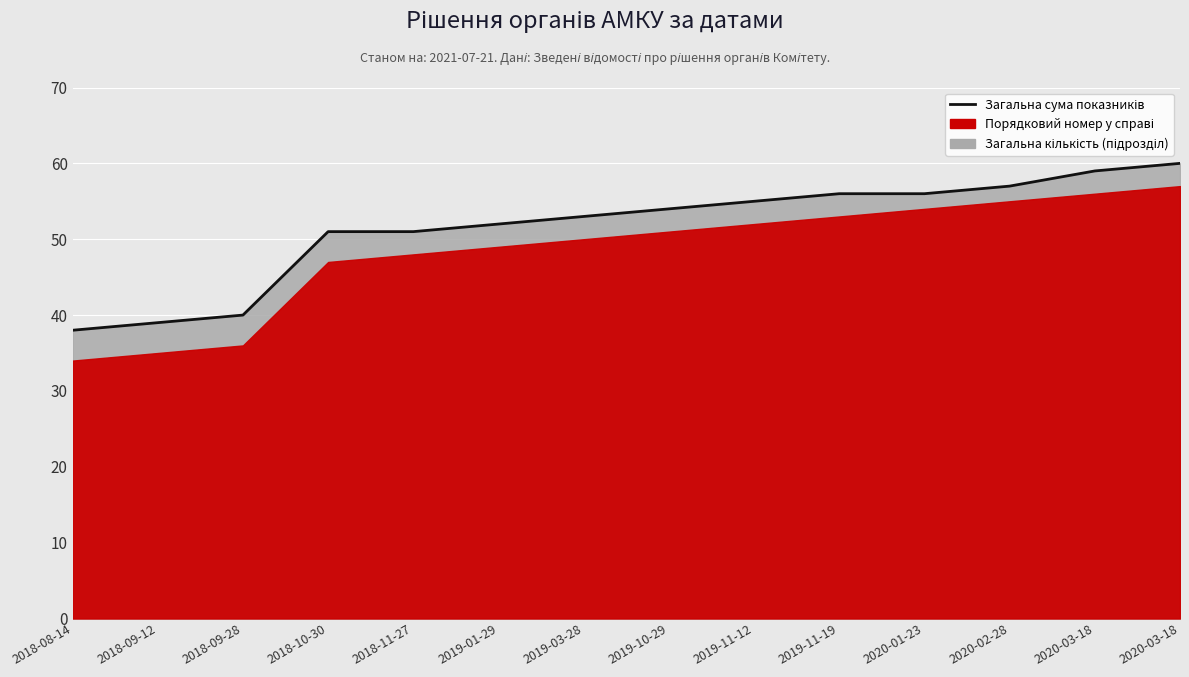

What is the label of the 4th point from the right?

2020-01-23